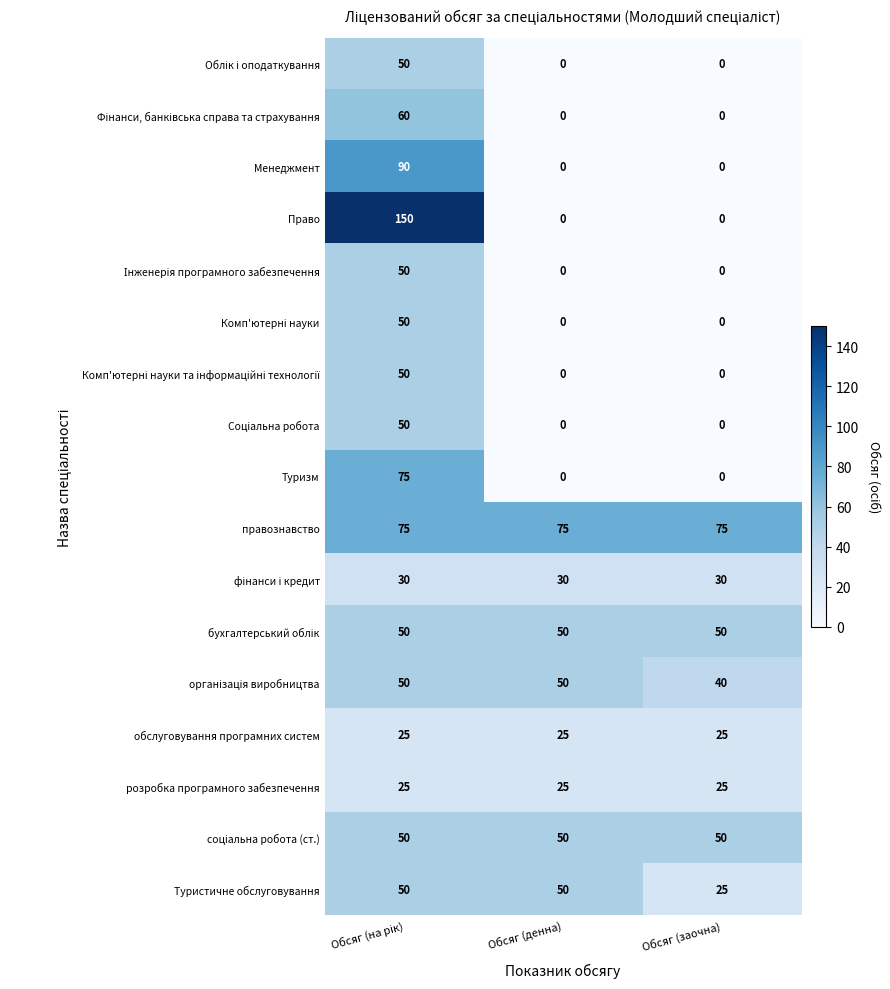

What is the difference between the maximum and second lowest values in the Право series?

150